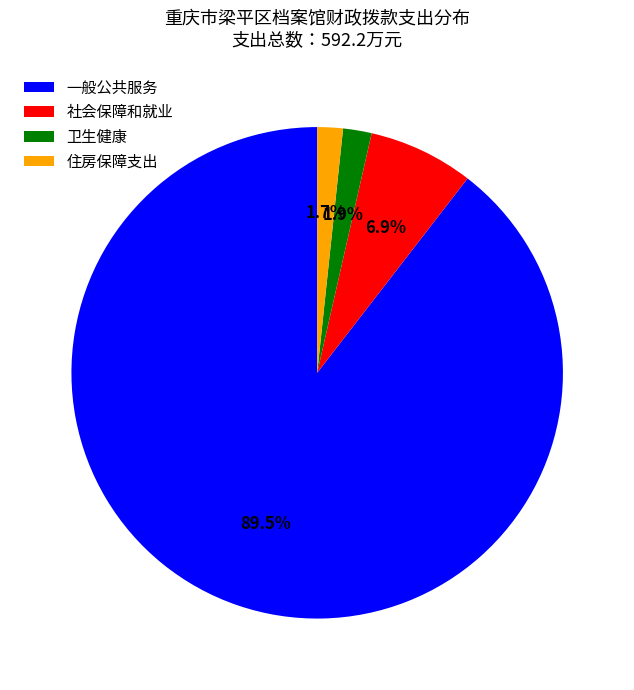

Is the sum of 卫生健康 and 社会保障和就业 greater than half?

No